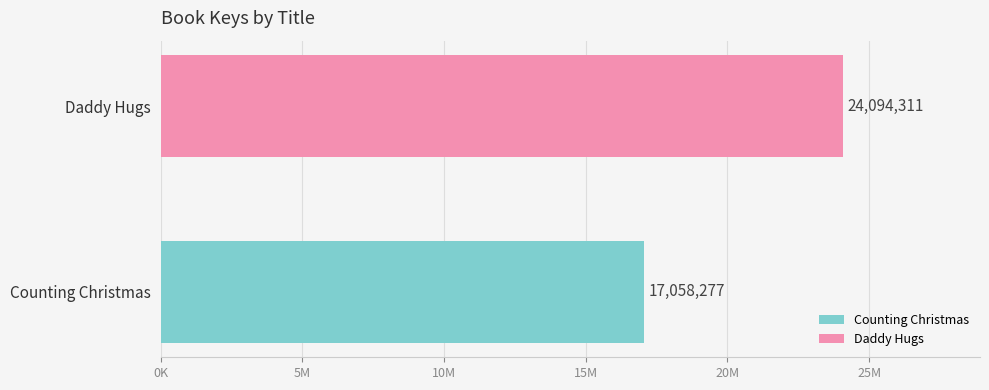

What are all the series names shown in the legend?

Counting Christmas, Daddy Hugs